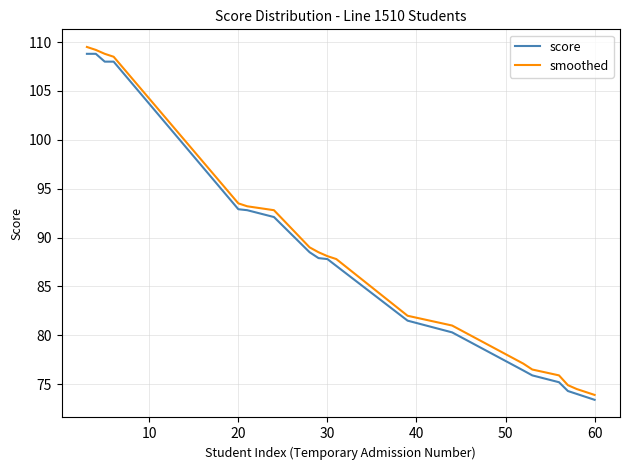

What is the smallest value displayed?

73.4